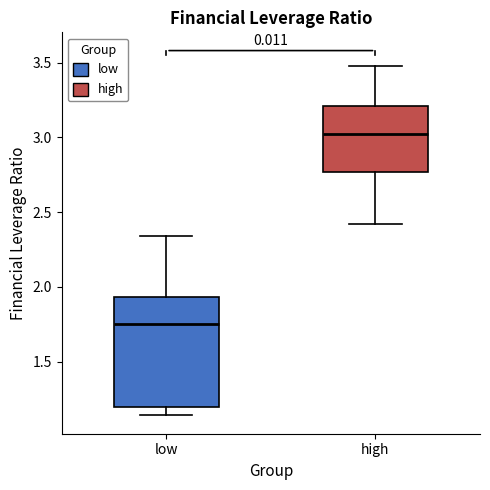

Which box is the tallest, from its lower edge to its upper edge?

low